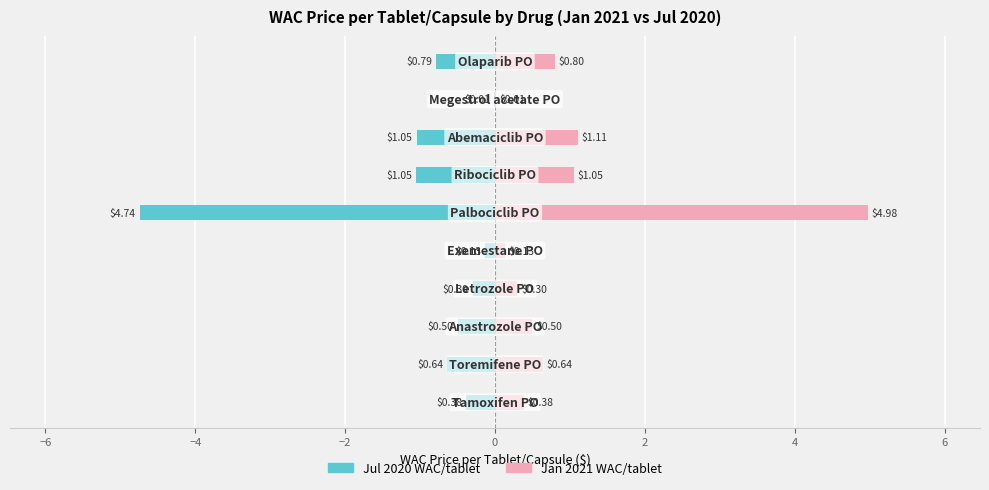

What is the value of the Jul 2020 WAC/tablet bar at the 2nd from the left?

-0.6